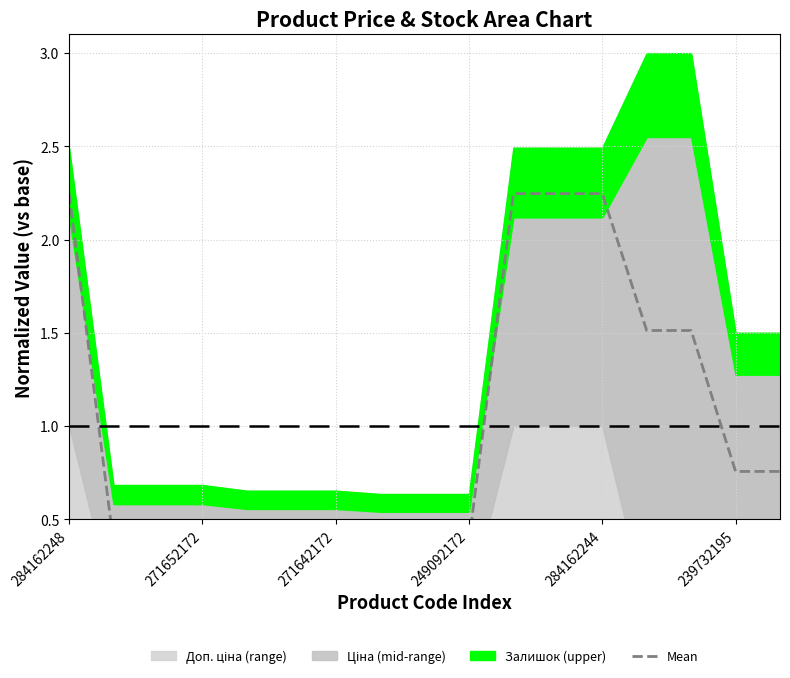

Between 7 and 16, which is larger?

16